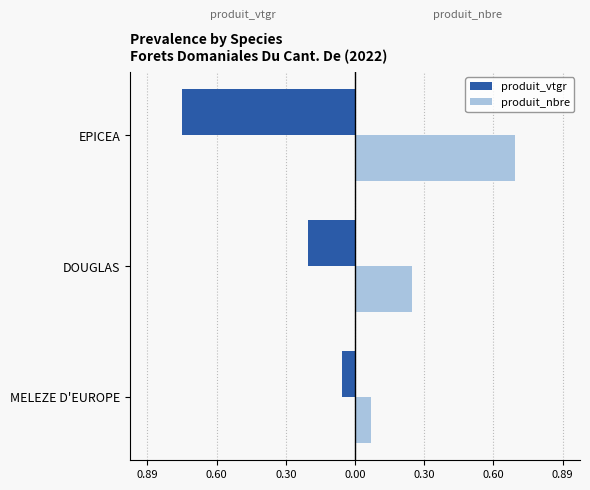

Which series has the widest spread of values?

produit_vtgr